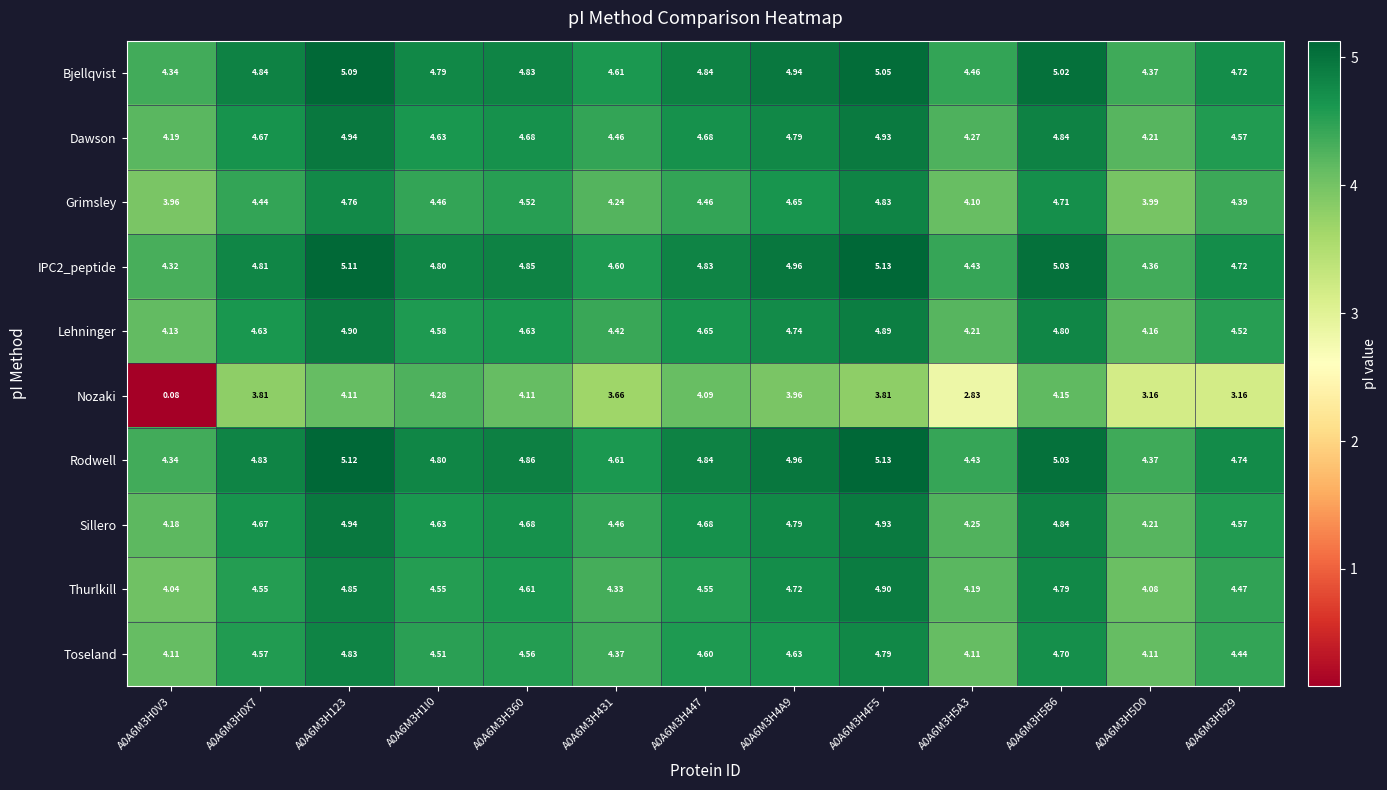

Which series has the largest total across all categories?

Rodwell